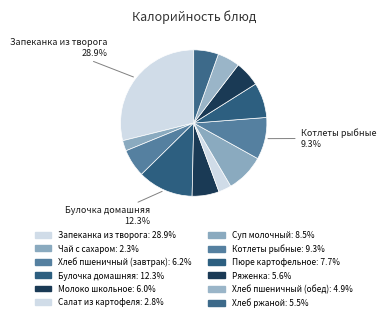

How many slices are in this pie chart?

12